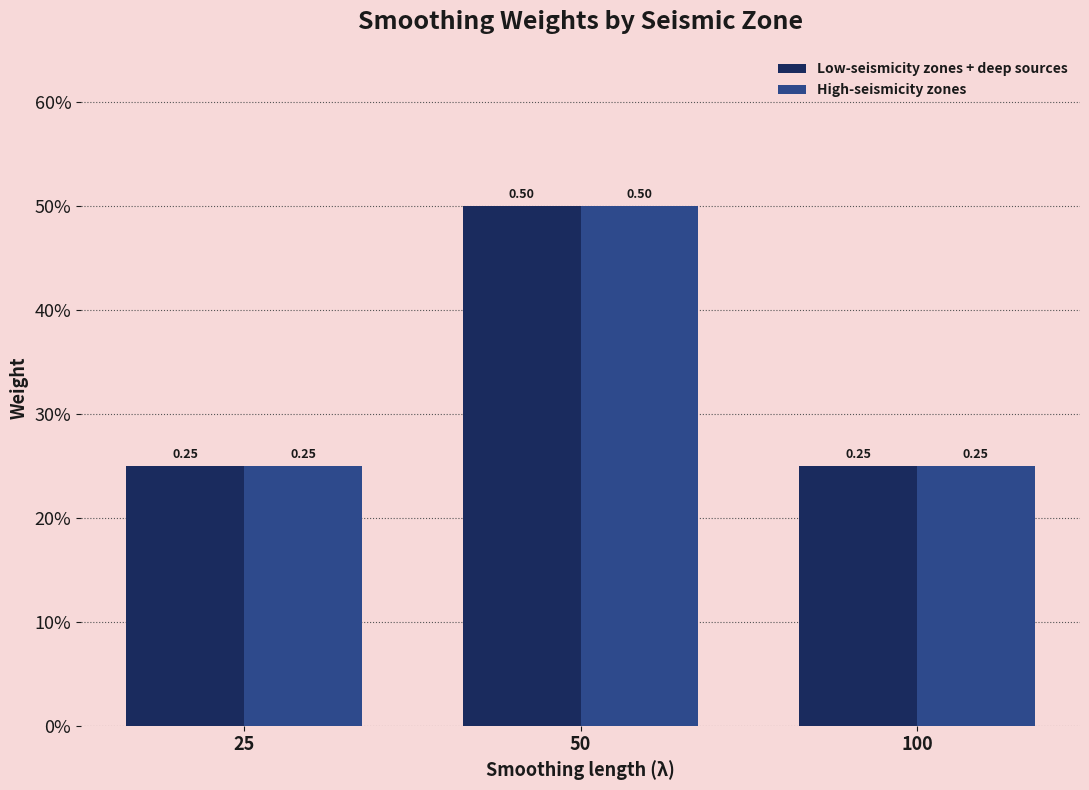

Which category has the highest value across all series?

50